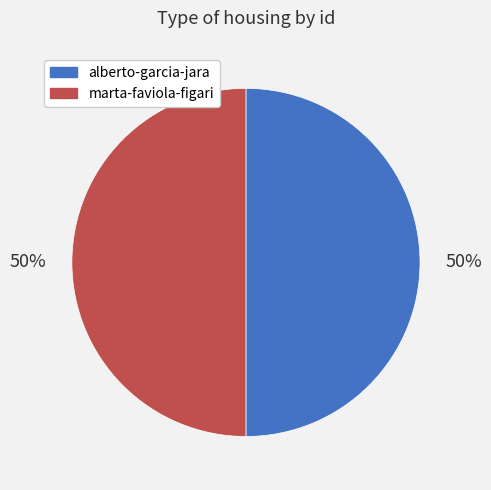

What is the ratio of the value at marta-faviola-figari to the value at alberto-garcia-jara?

1.0